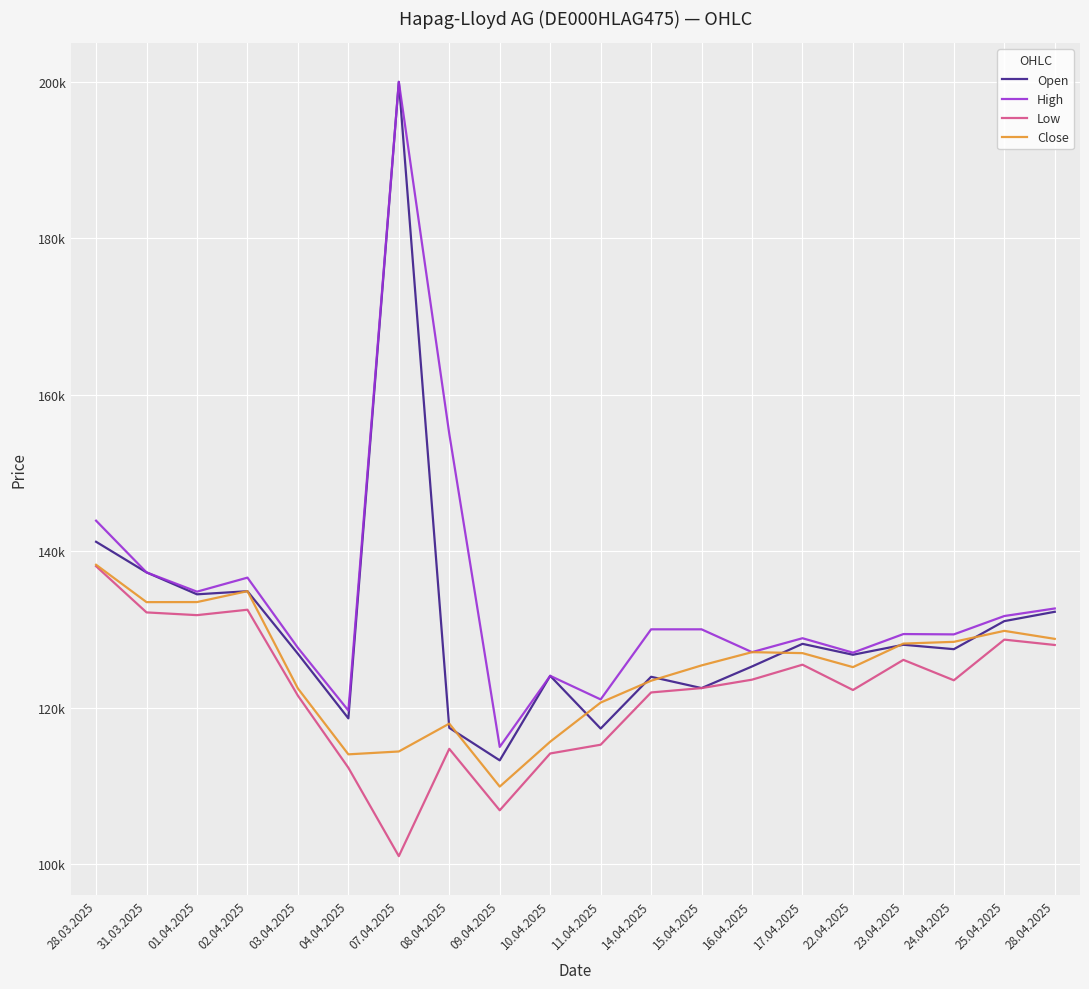

True or false: High has a value of 213199 at 10.04.2025.

False